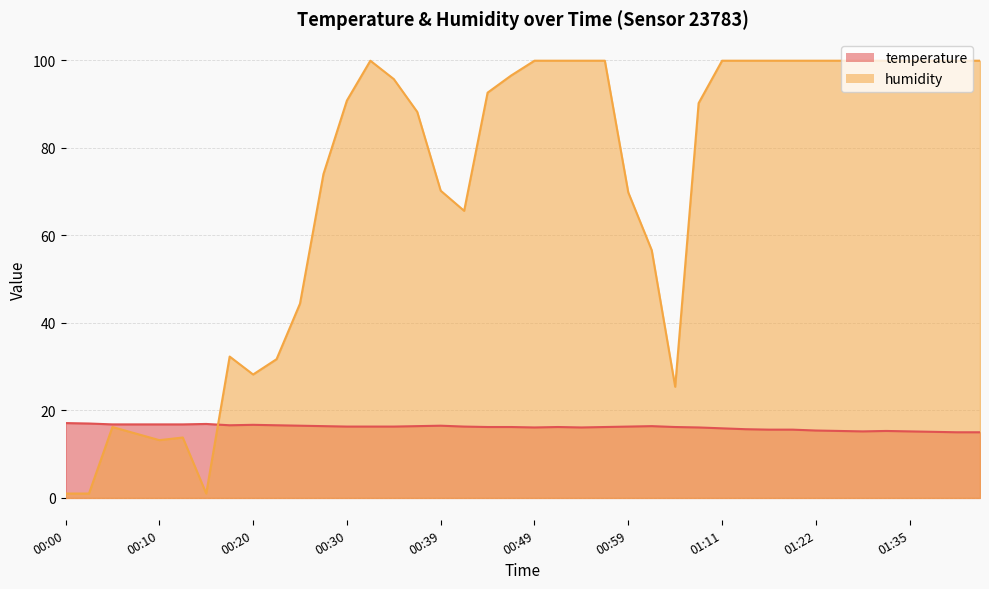

What is the value of the humidity point at the 29th from the left?

99.9